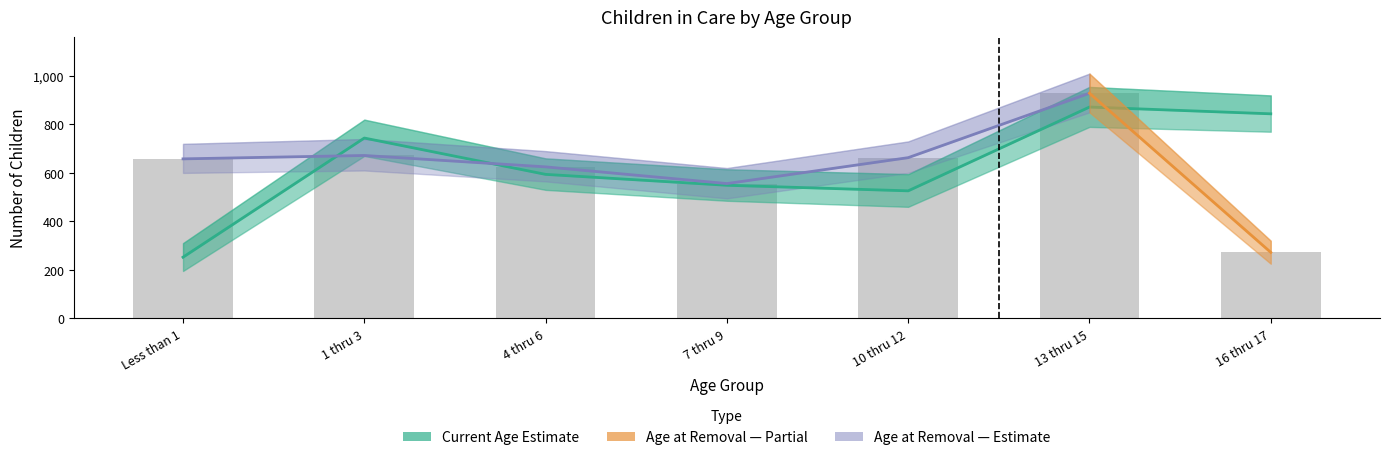

How many values in the Number Children (Current Age) series are below 594?

3